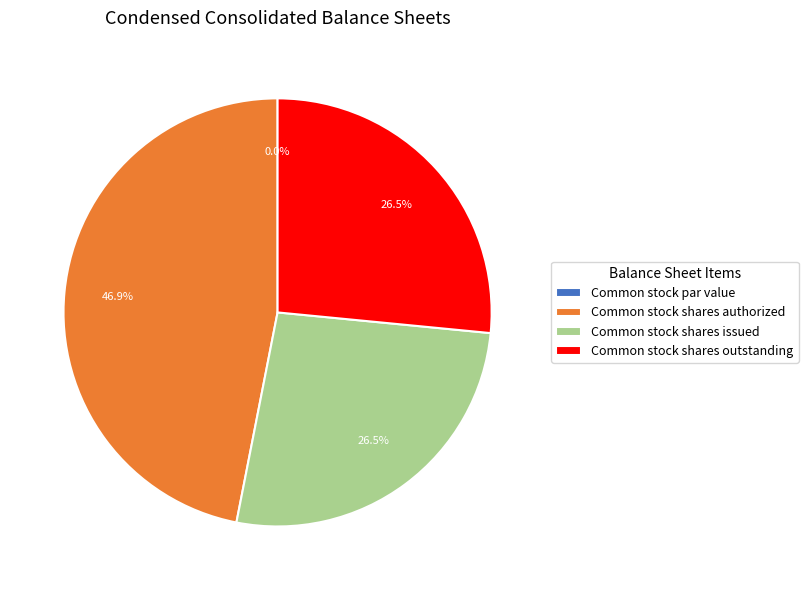

True or false: Common stock shares outstanding accounts for 27% of the total.

True